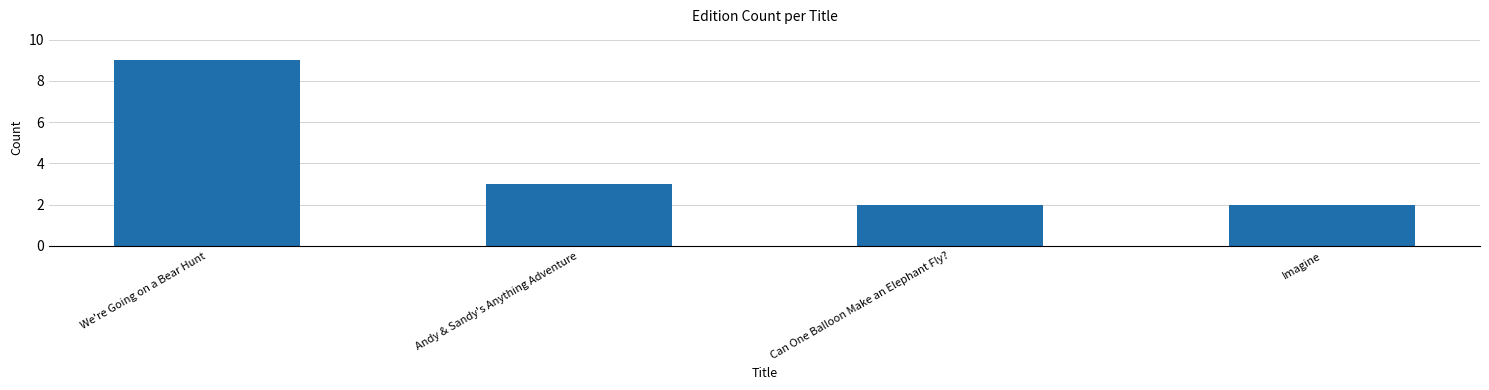

How many values are below 3?

2